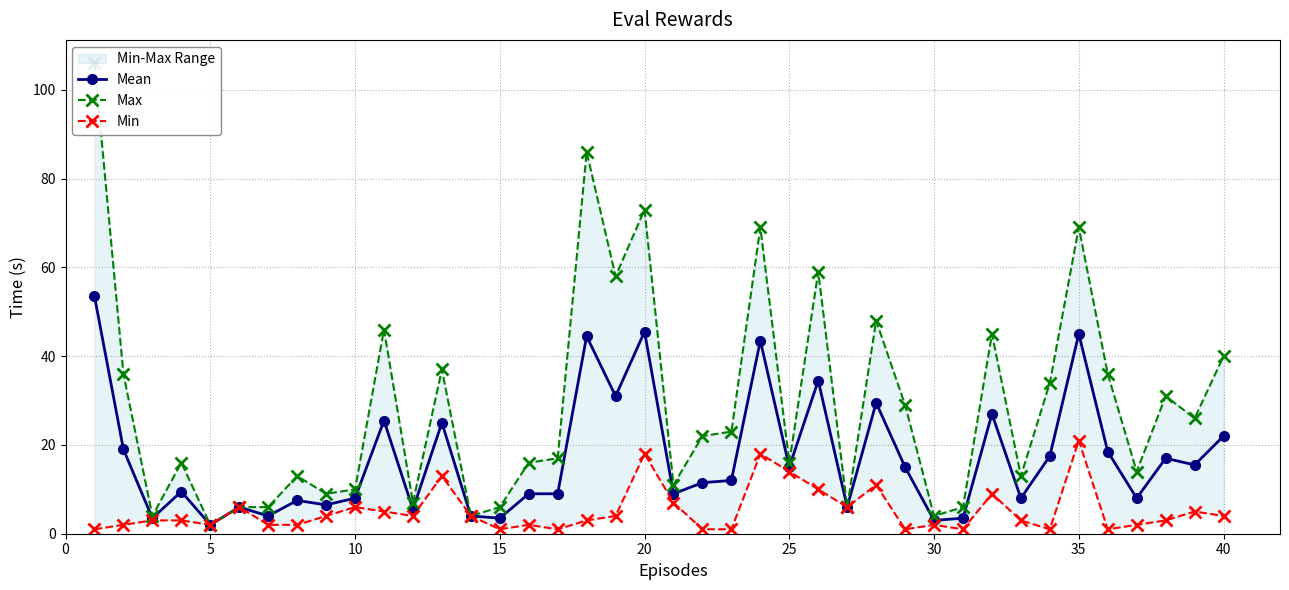

Which series has the widest spread of values?

Max